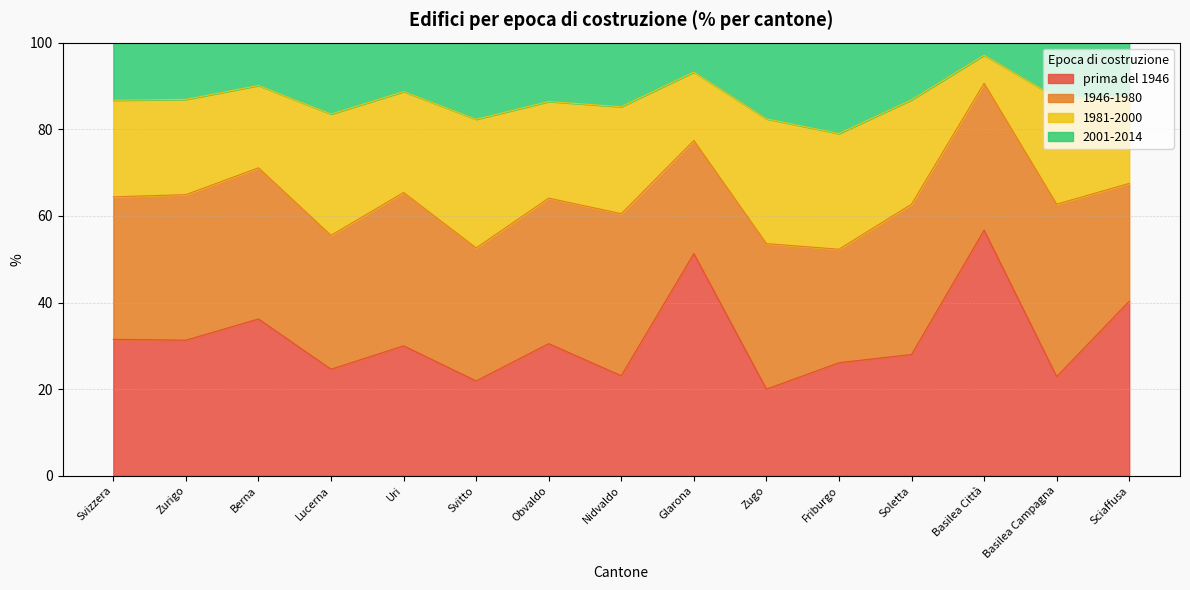

What is the minimum value for prima del 1946?

20.0